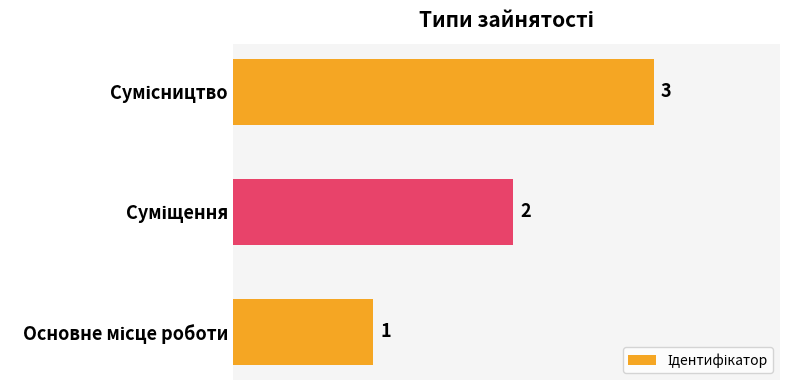

Count the values in the range 1 to 3.

3